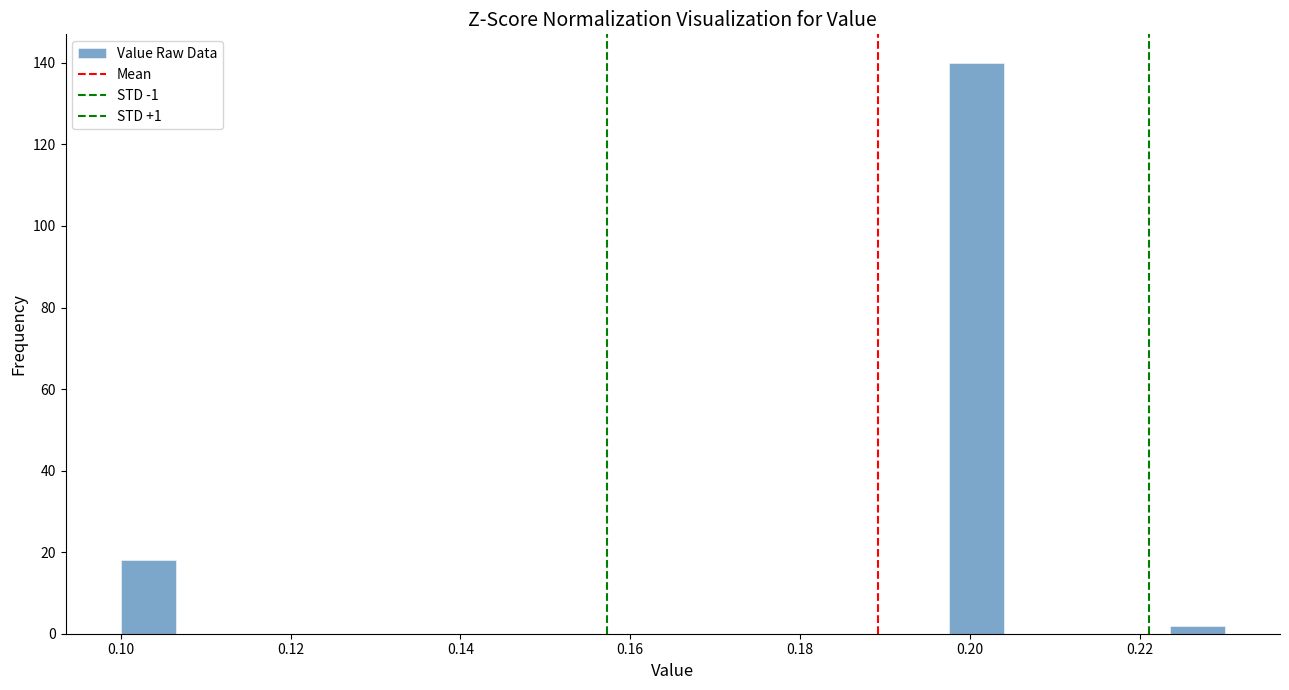

Around what value on the x-axis is the tallest bar? Give the approximate position of its centre, as read against the axis.

0.200